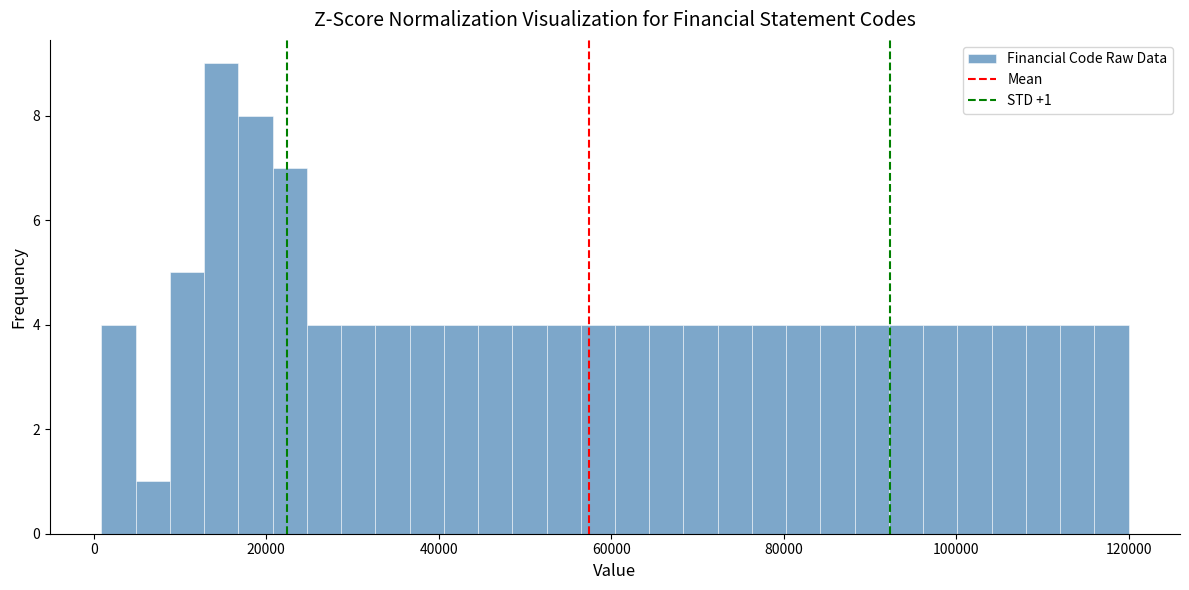

Around what value on the x-axis is the tallest bar? Give the approximate position of its centre, as read against the axis.

14000